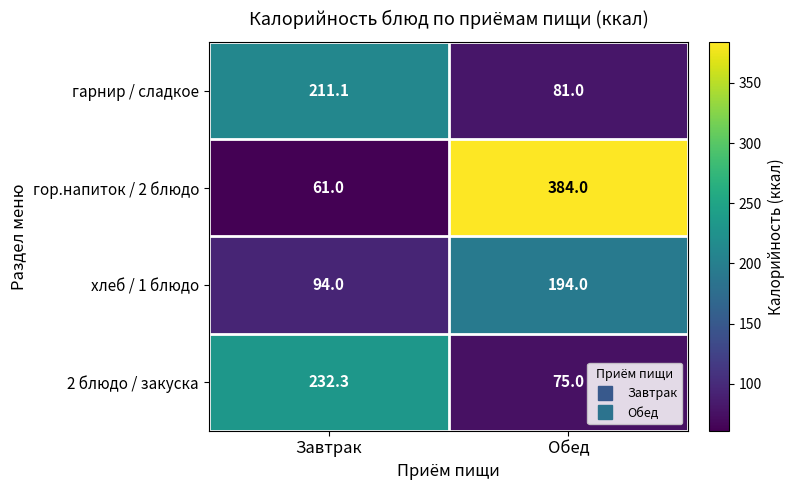

Which series has the largest range (max minus min)?

гор.напиток / 2 блюдо